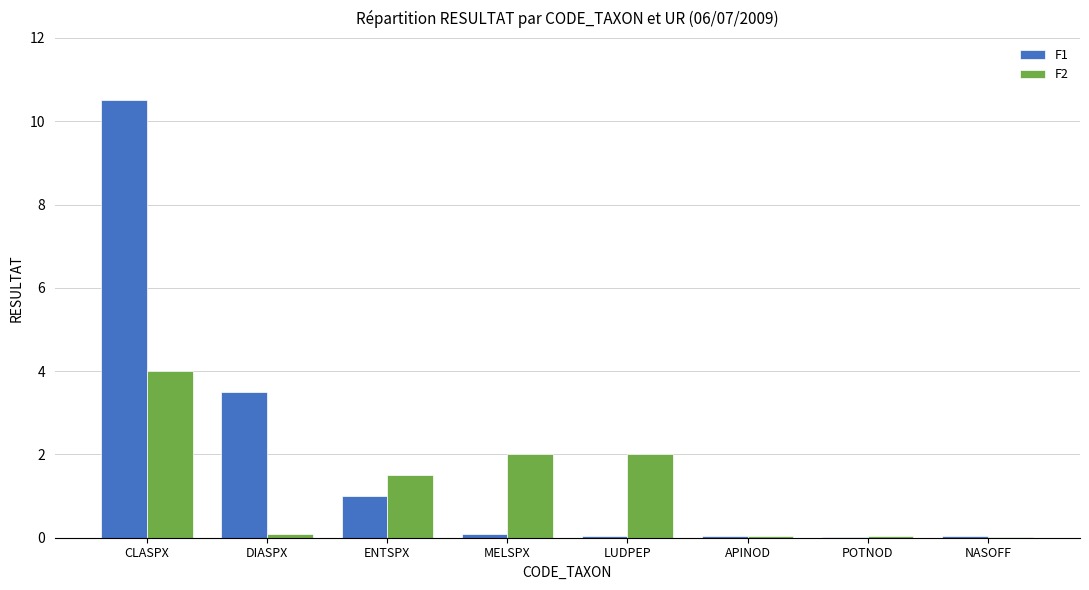

Which series has the widest spread of values?

F1